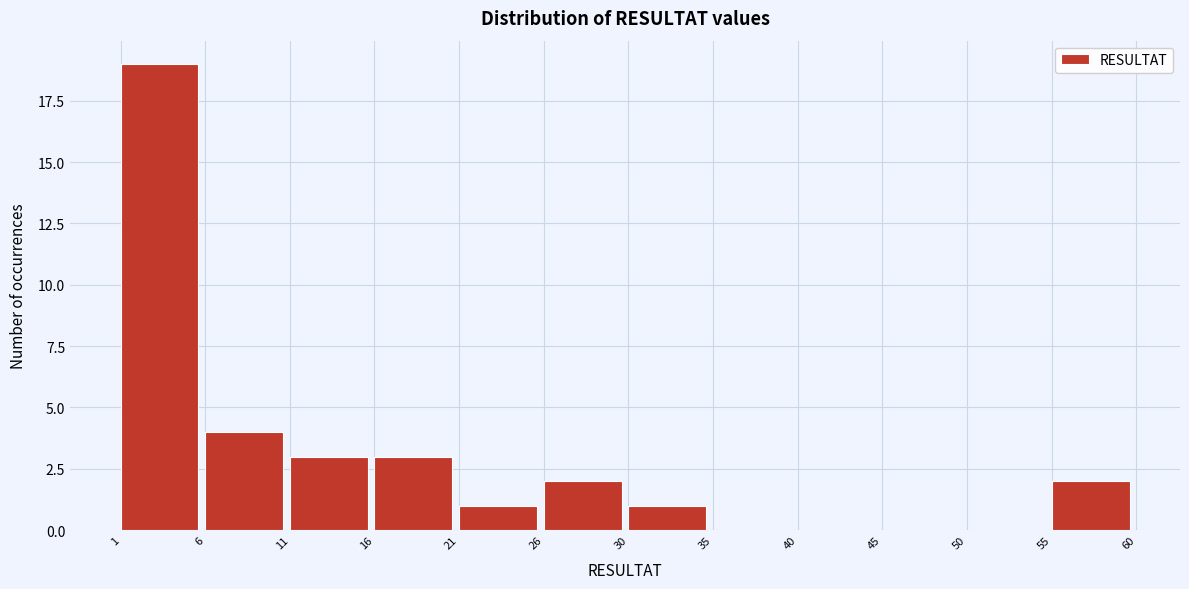

How tall is the bar that spans 30 to 35 on the x-axis? The values are not printed on the chart, so give them approximately, as read against the axis.

1